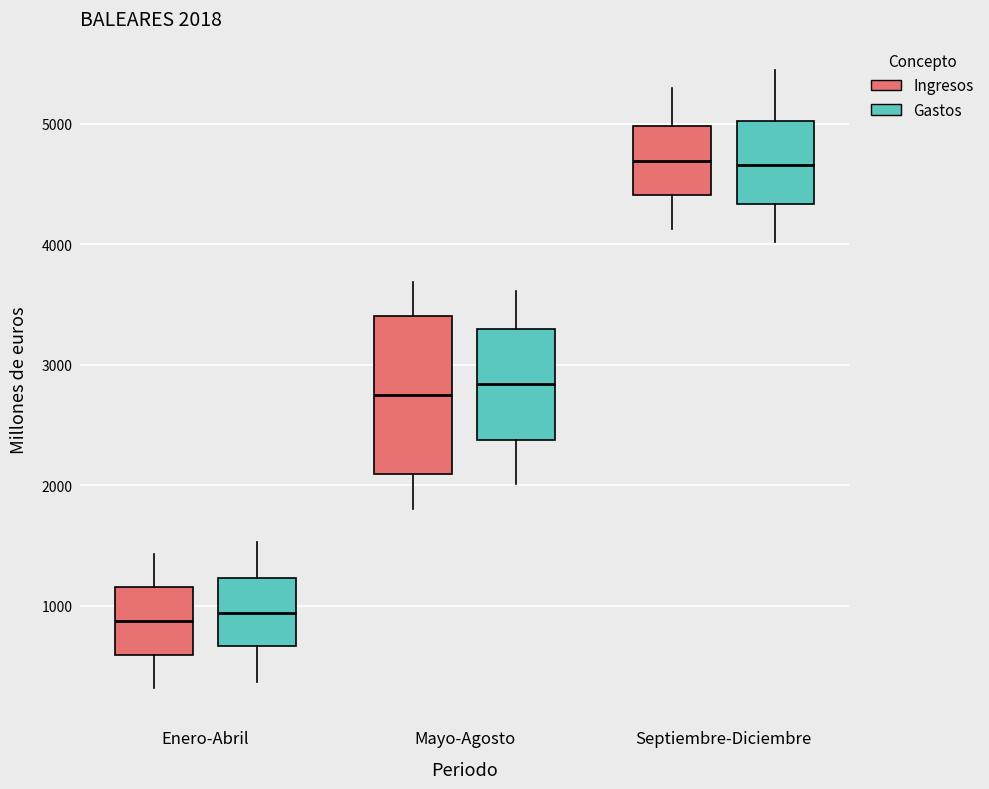

Which box is the tallest, from its lower edge to its upper edge?

Mayo-Agosto (Ingresos)